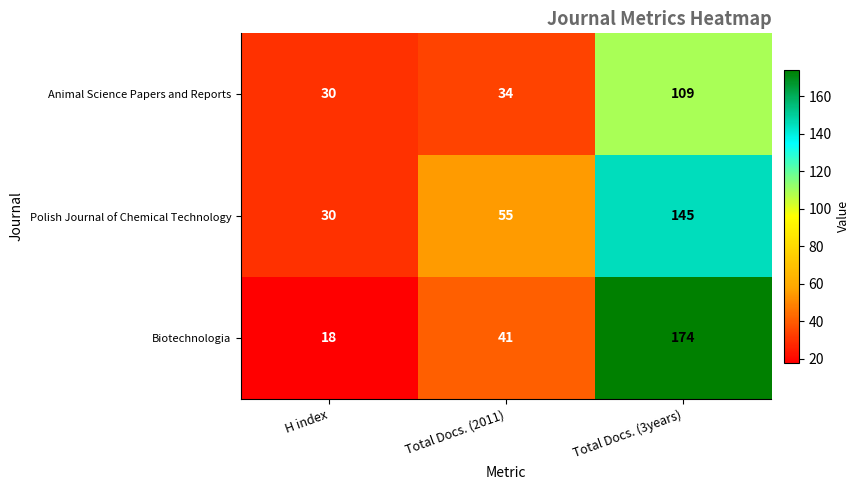

The Animal Science Papers and Reports series shows 30 at H index. True or false?

True